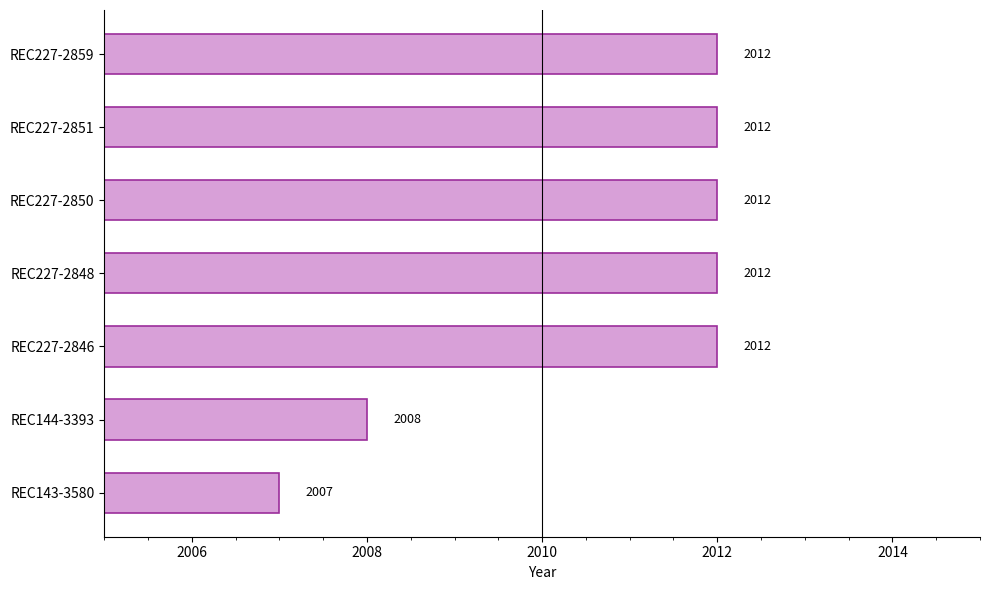

How many bars are there in total?

7